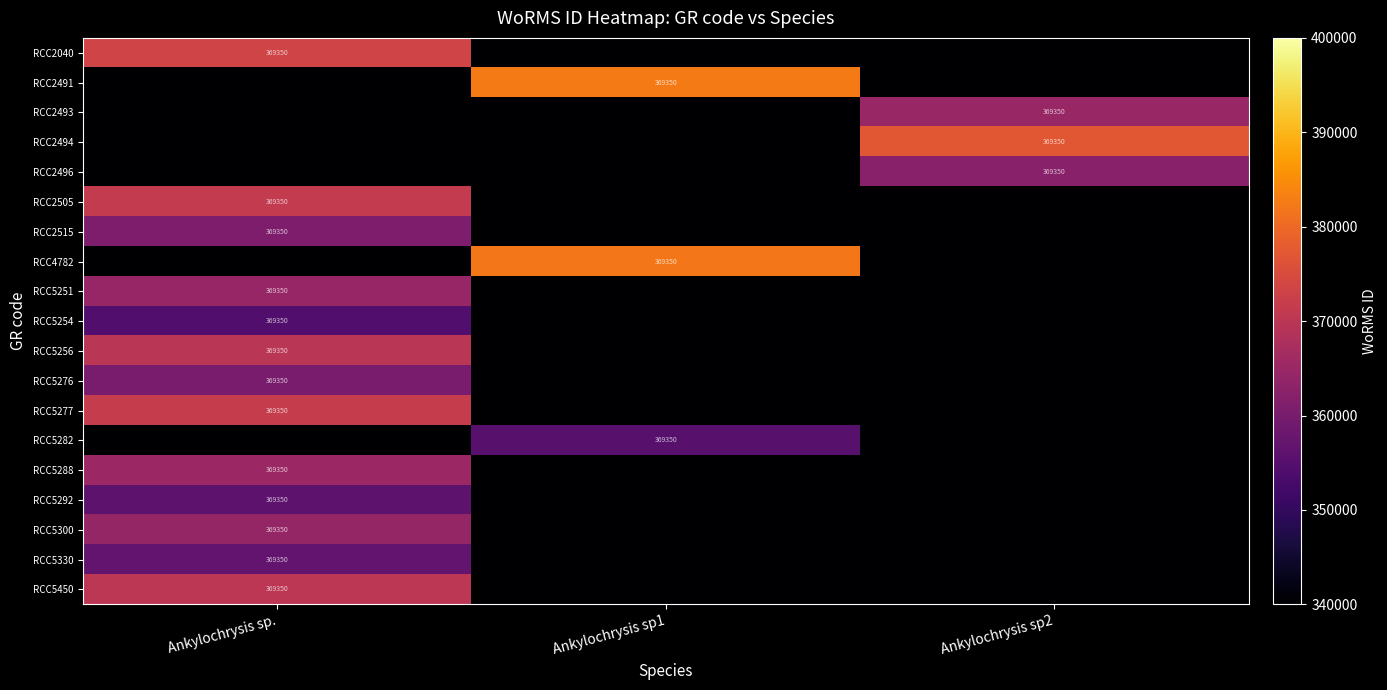

The RCC2493 series shows 369350 at Ankylochrysis sp2. True or false?

True